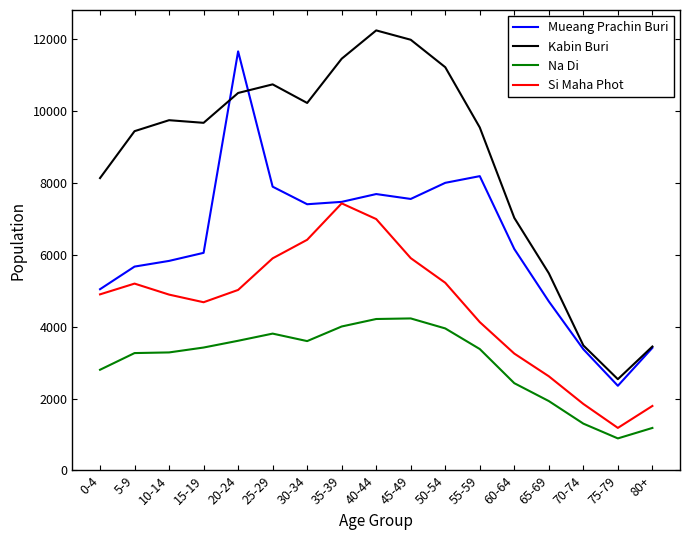

What position from the right is 30-34?

11